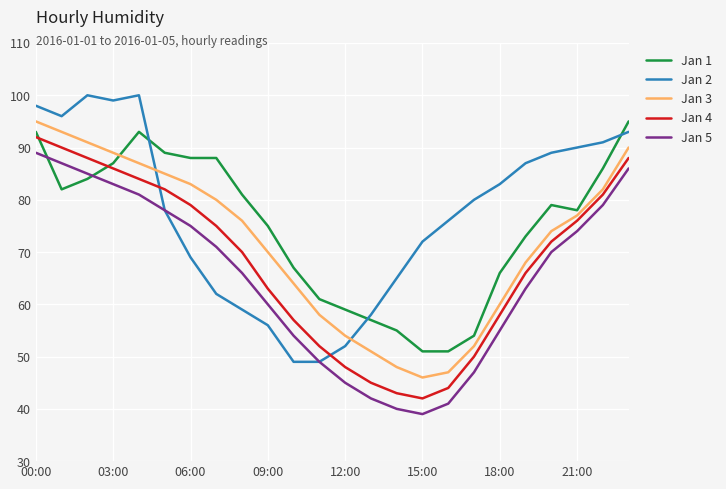

Does the chart display data point markers on the line(s)?

No